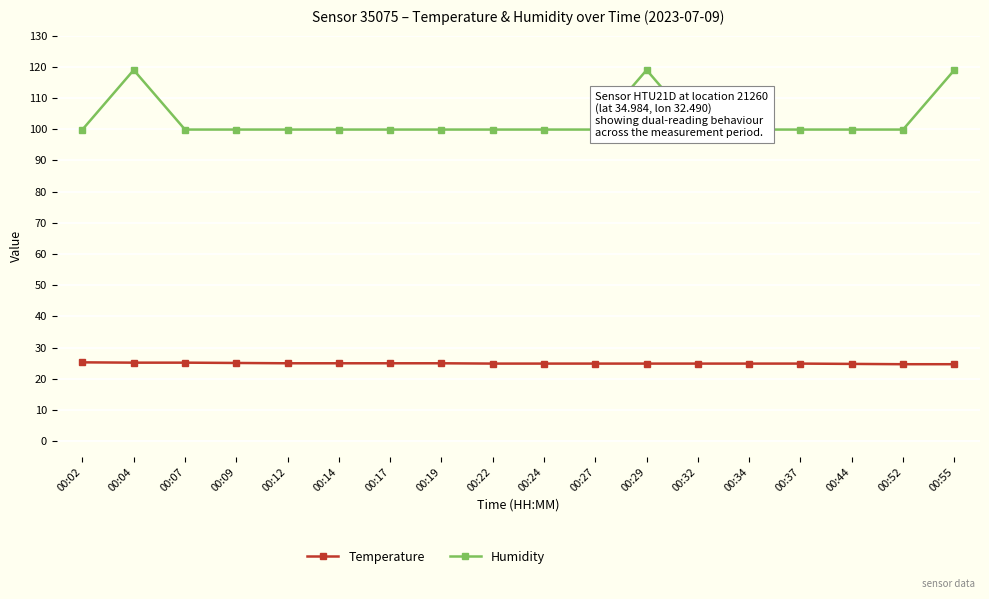

True or false: Humidity and Temperature cross at least once.

False